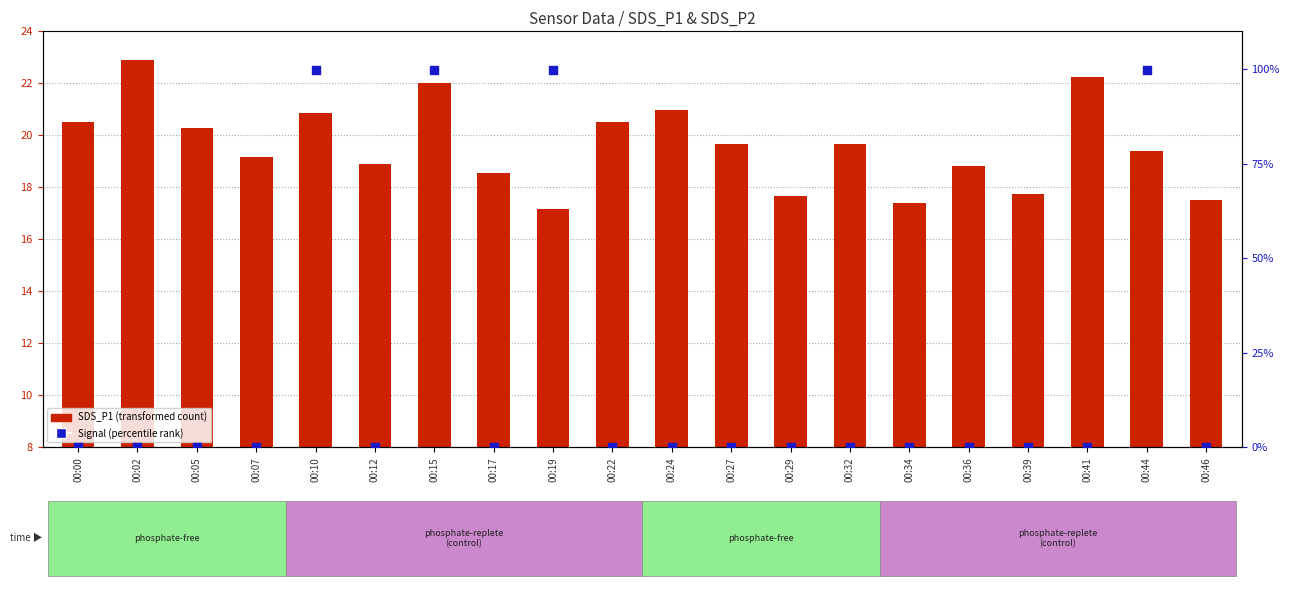

Which series has the widest spread of Y values?

Signal (percentile rank)